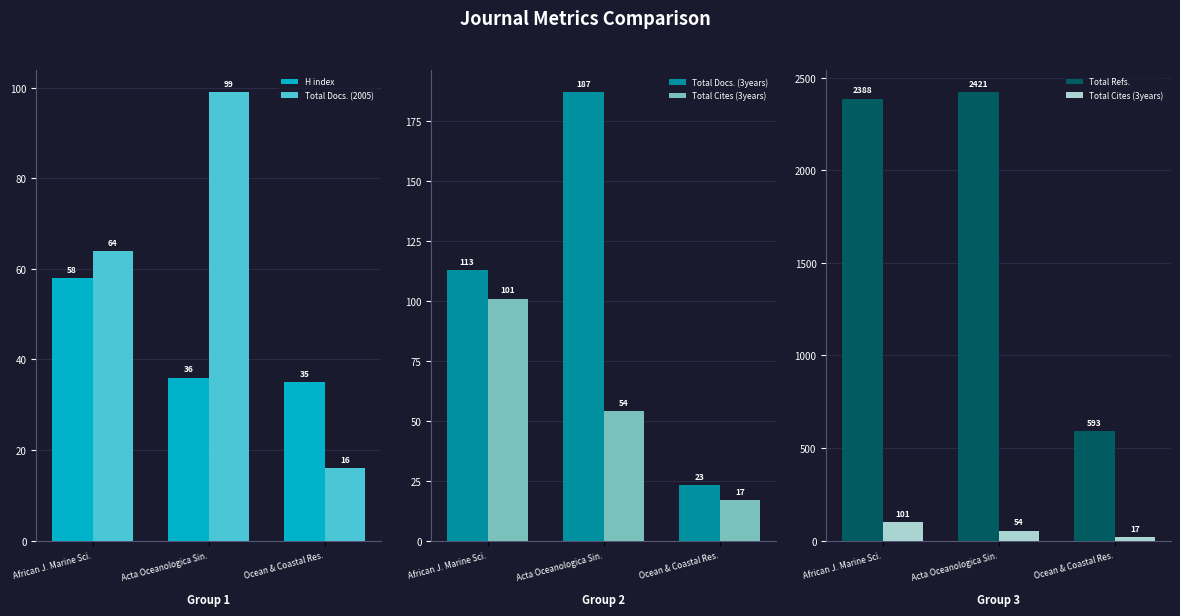

How many data points does each series have?

3